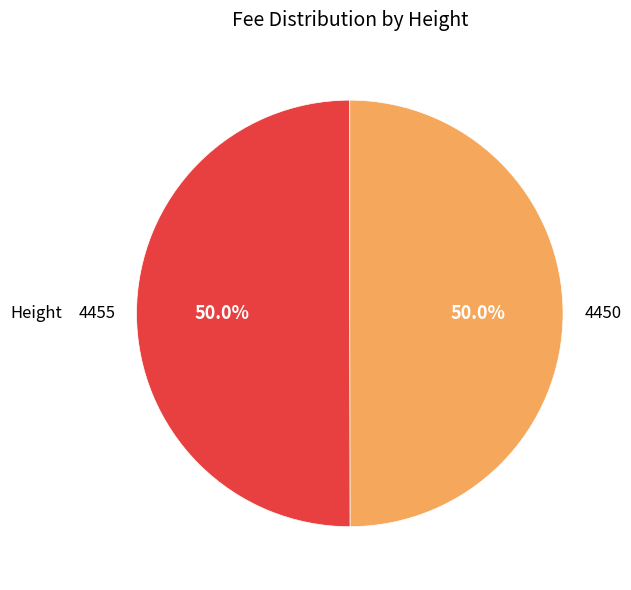

Approximately how many times larger is the value at 4455 compared to 4450?

1.0